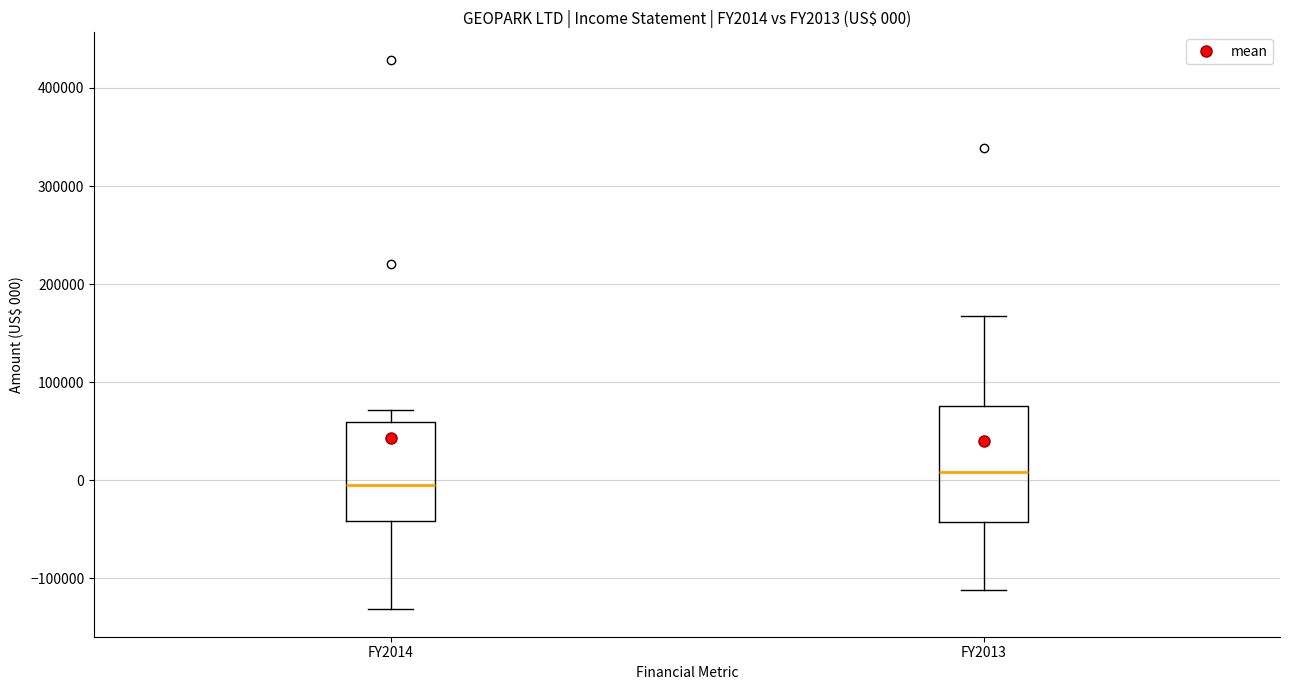

Which box's median line is the highest?

FY2013